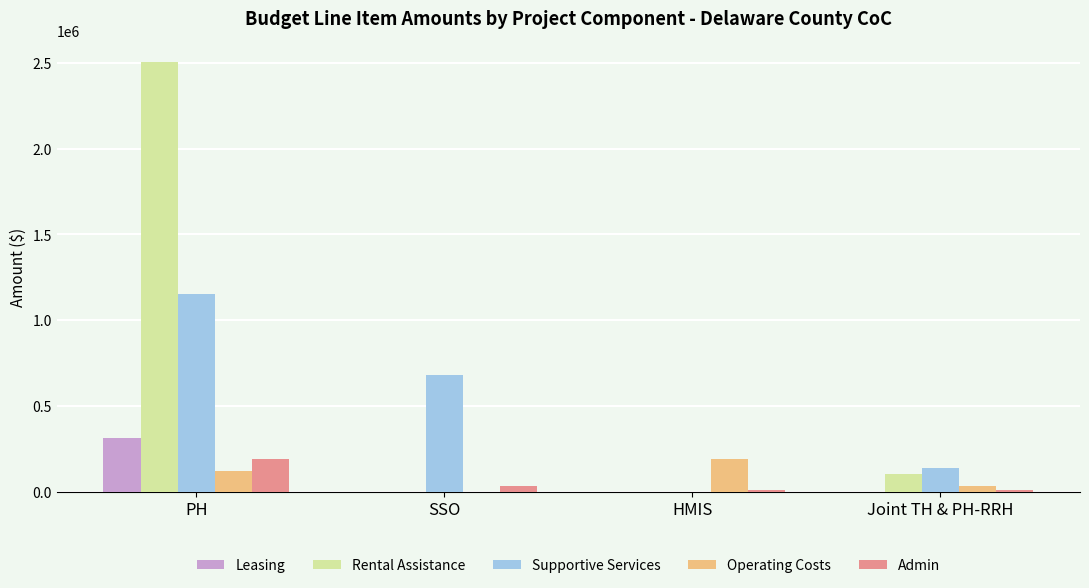

What is the difference between the Rental Assistance values at HMIS and PH?

2502696